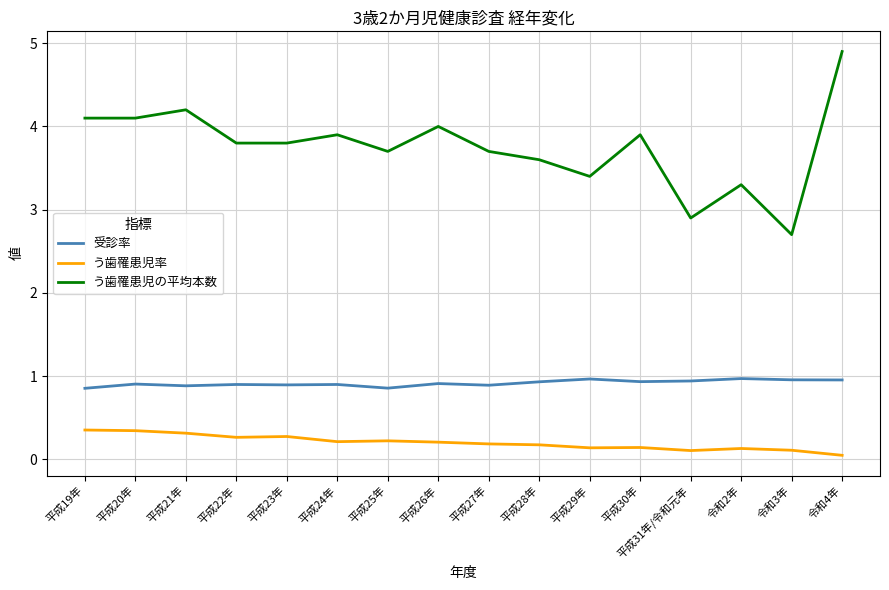

True or false: う歯罹患児率 and 受診率 cross at least once.

False